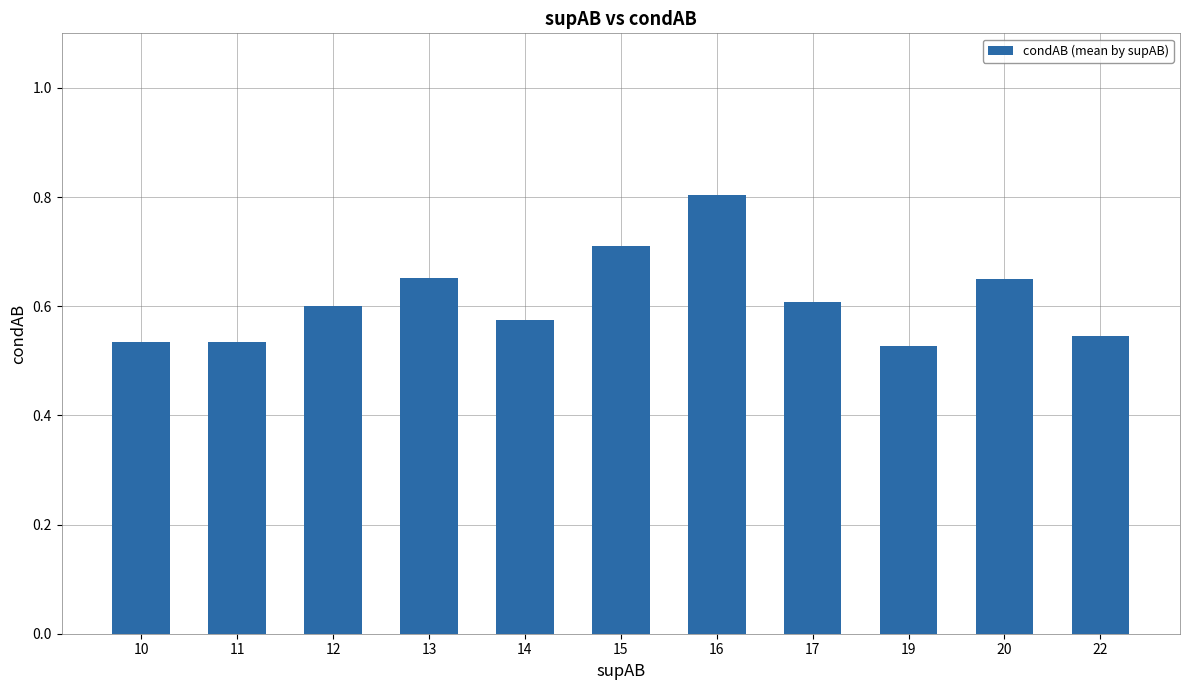

Is it true that the value at 22 is 0.9?

False